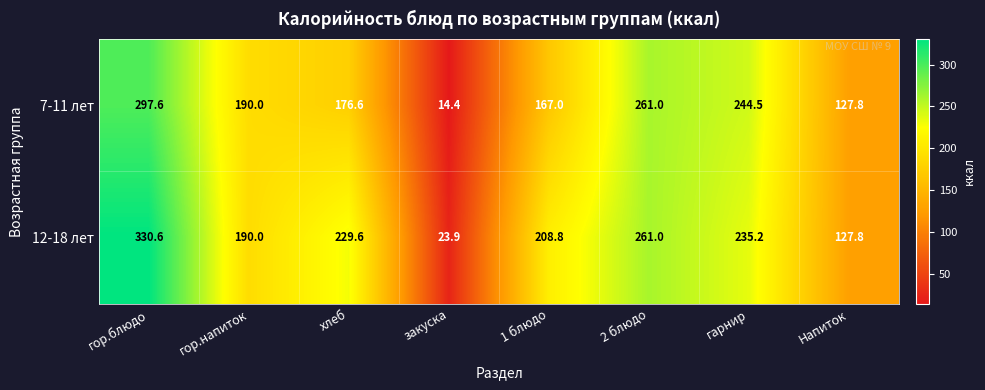

Rank the categories by 7-11 лет value from lowest to highest.

закуска, Напиток, 1 блюдо, хлеб, гор.напиток, гарнир, 2 блюдо, гор.блюдо